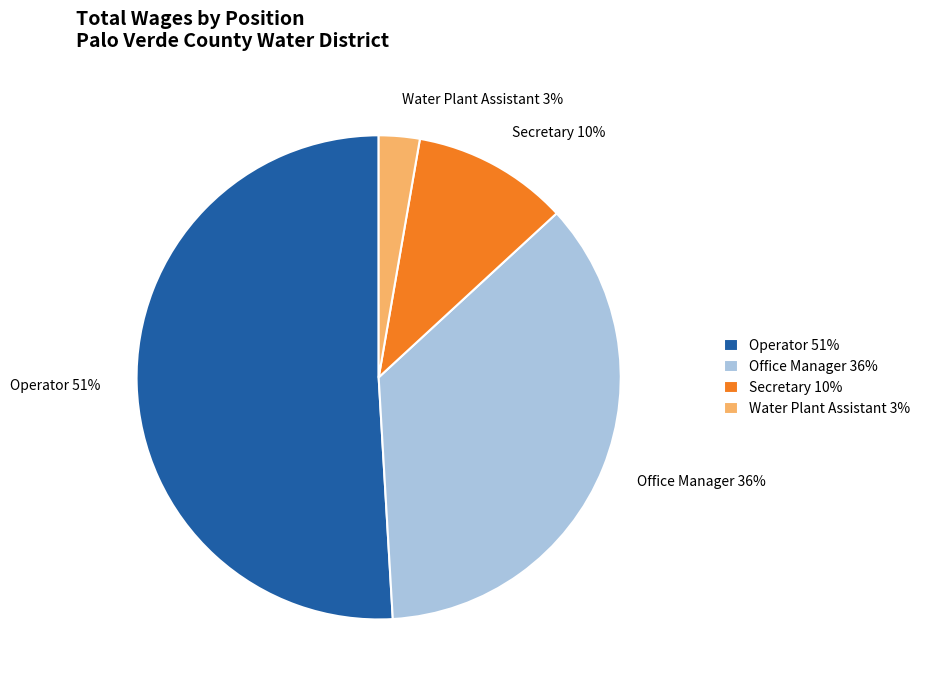

Combined, do Water Plant Assistant 3% and Secretary 10% account for over 50%?

No